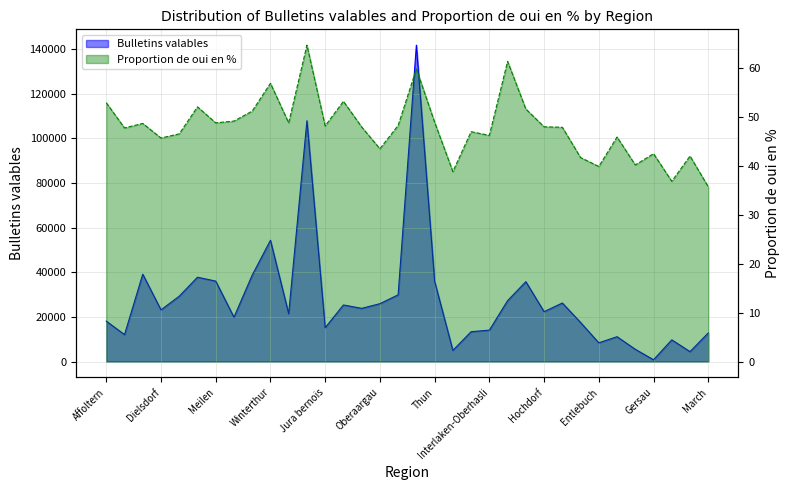

What is the maximum value shown in the chart?

141835.0